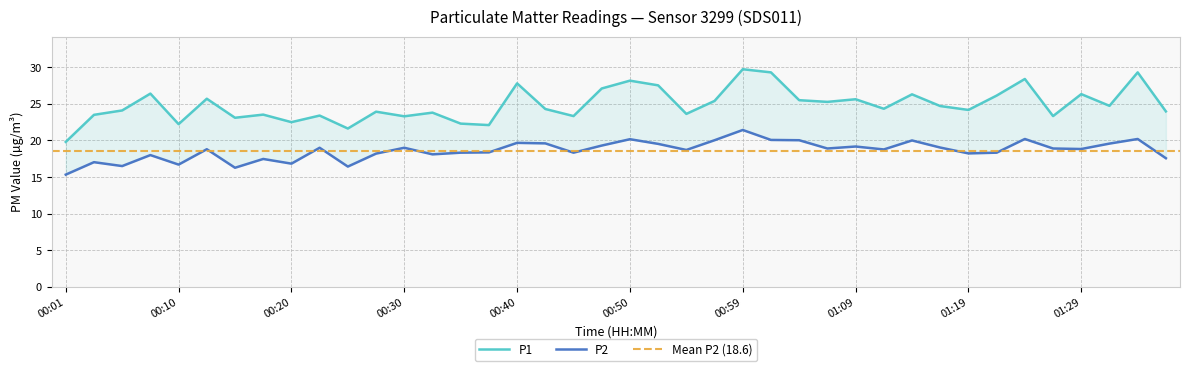

True or false: P1 has more than 2 points higher than both neighbors.

True